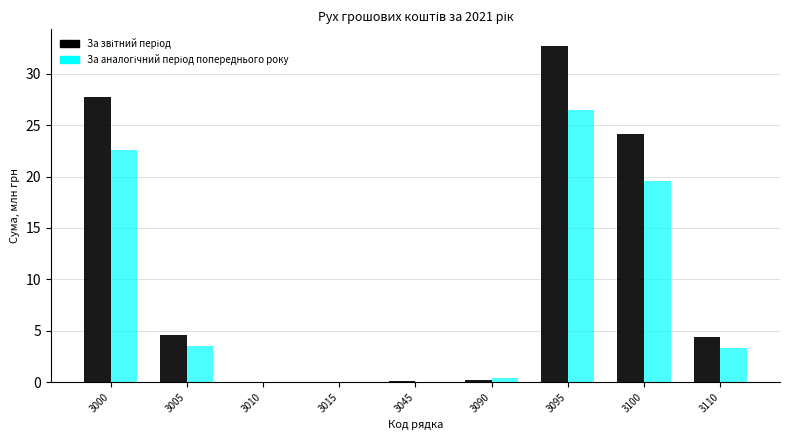

At which category is the sum across all series the highest?

3095